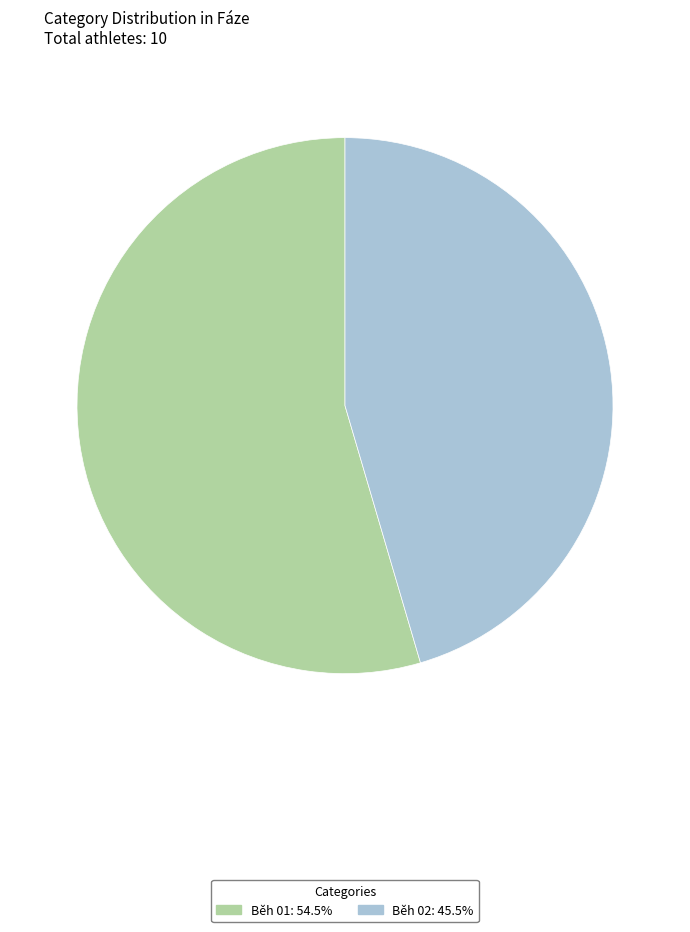

Which category accounts for the majority?

Běh 01